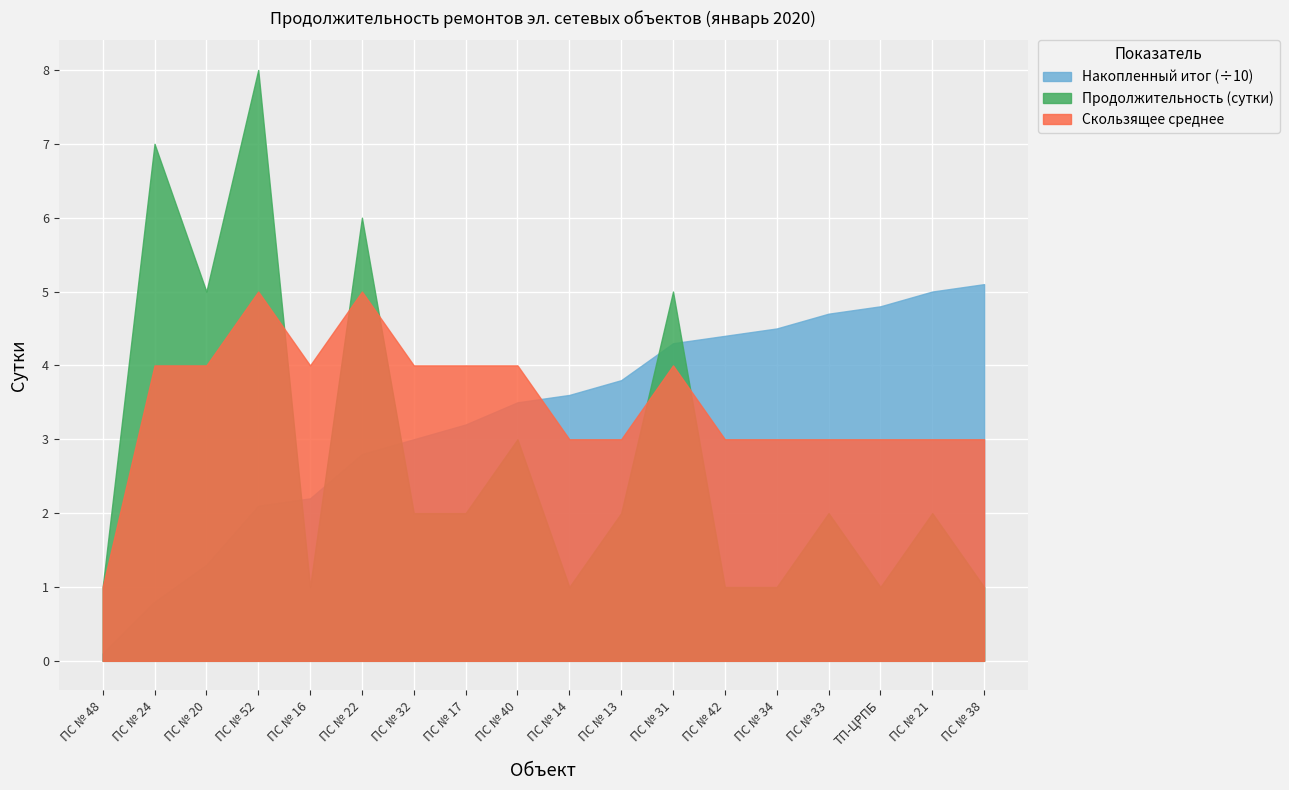

What is the difference between the Скользящее среднее values at ПС № 20 and ПС № 34?

1.0